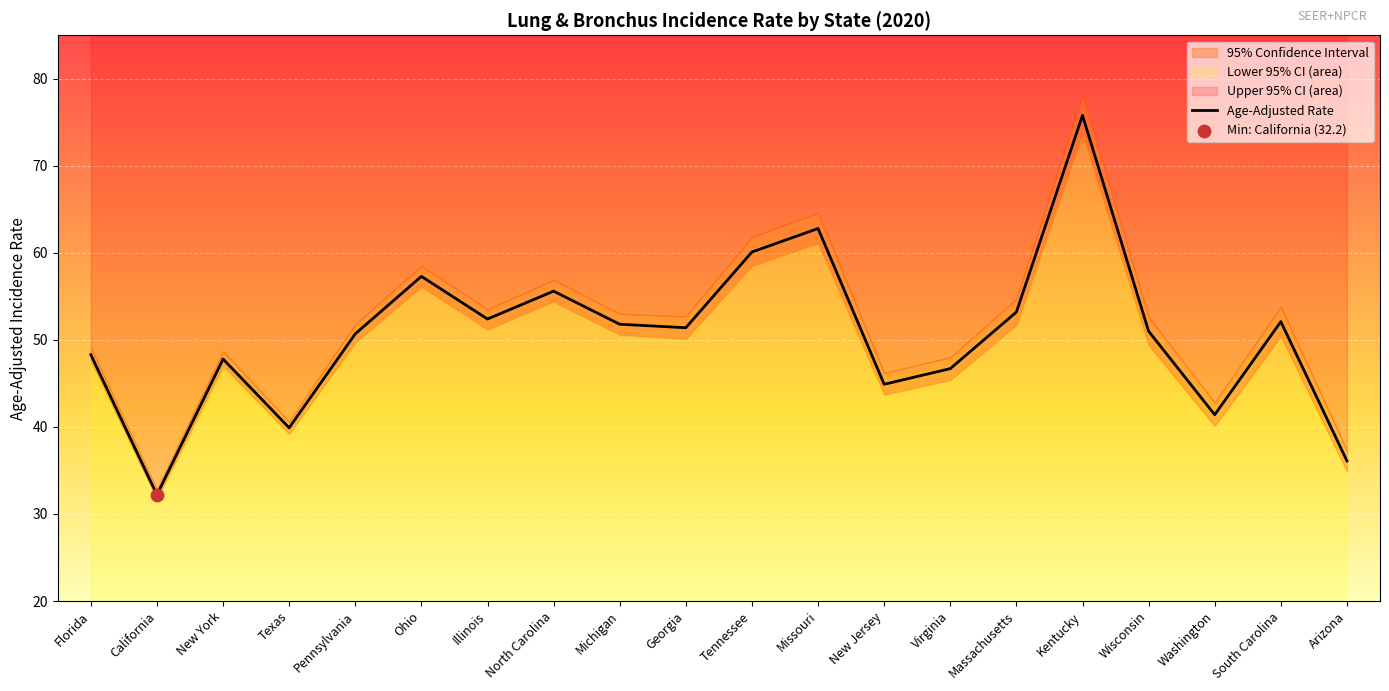

What is the ratio of the value at Missouri to the value at Washington?

1.5